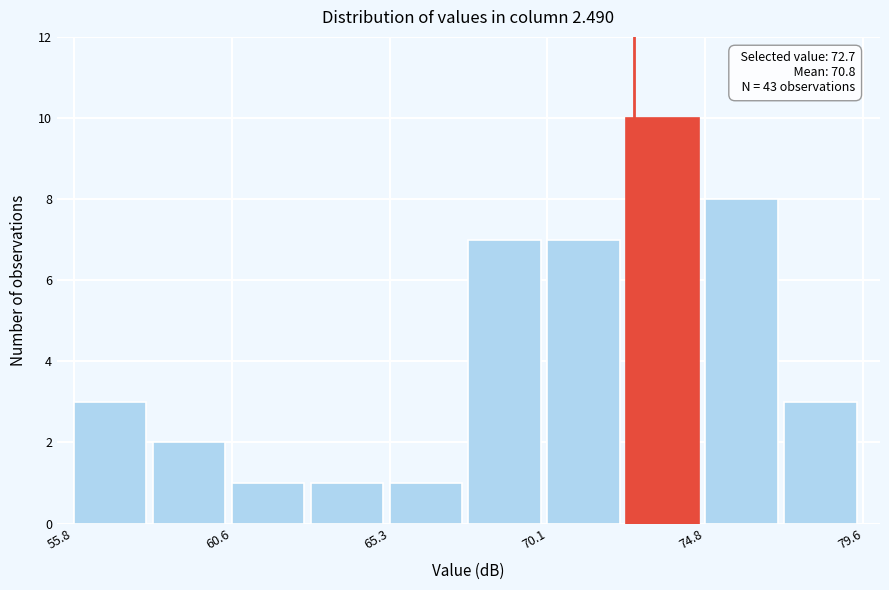

Which range on the x-axis has the tallest bar?

72.5 to 75.0